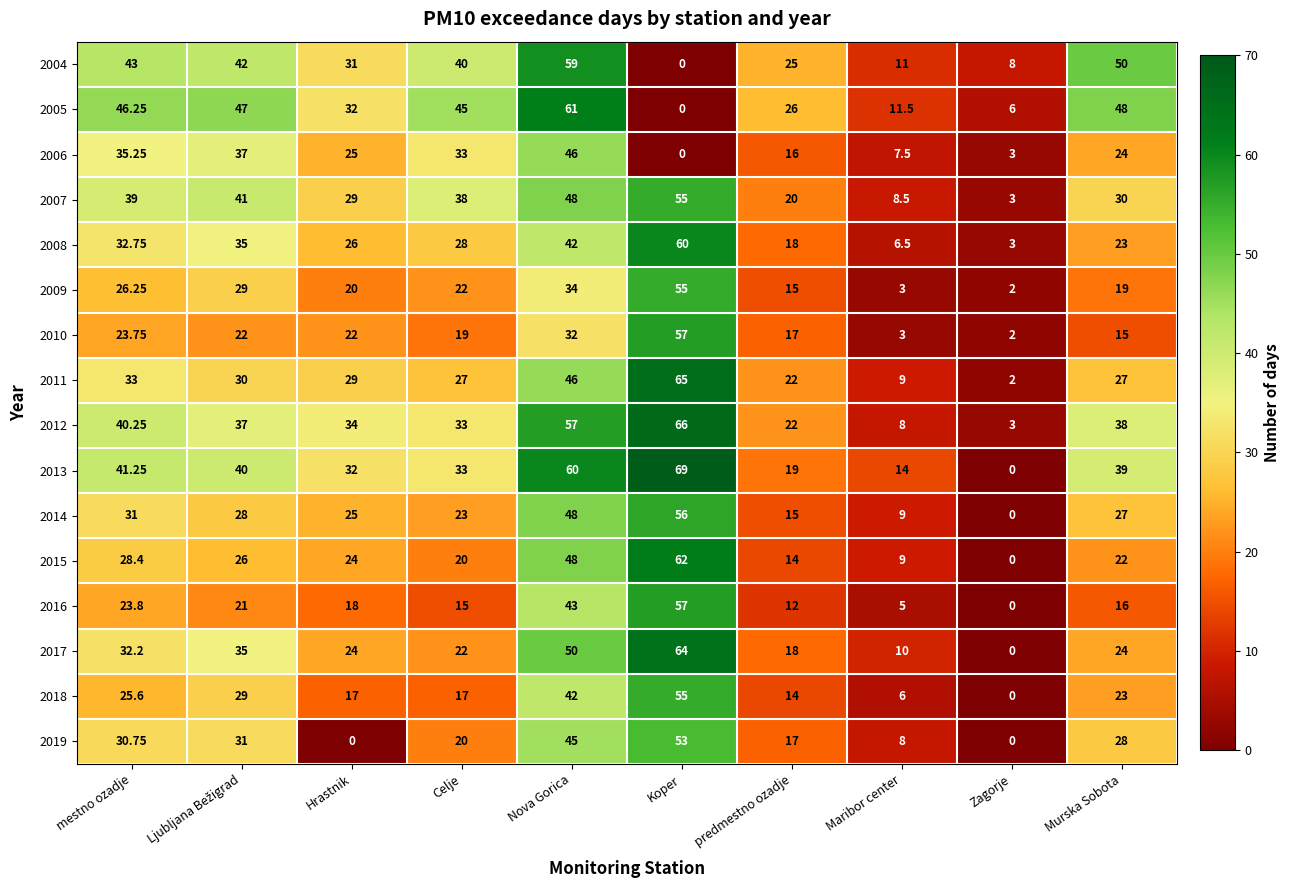

At which label does 2012 first exceed 37?

mestno ozadje